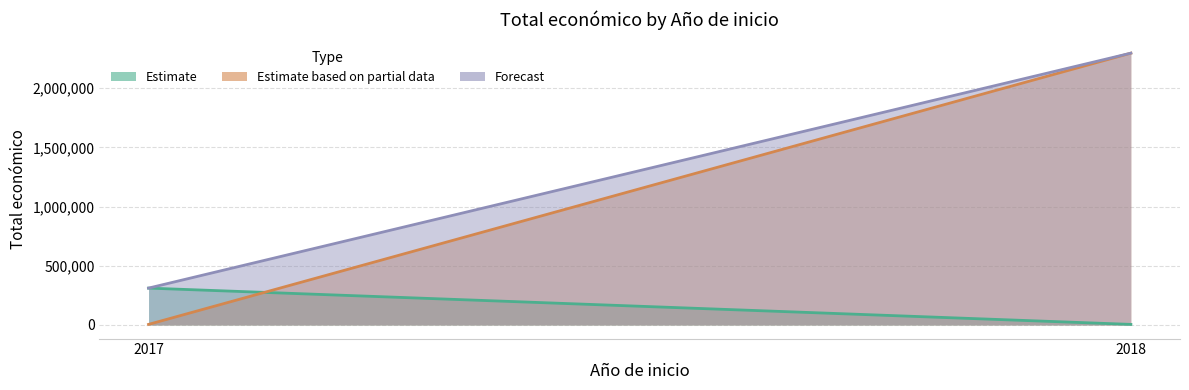

Which category has the highest value in the Estimate series?

2017